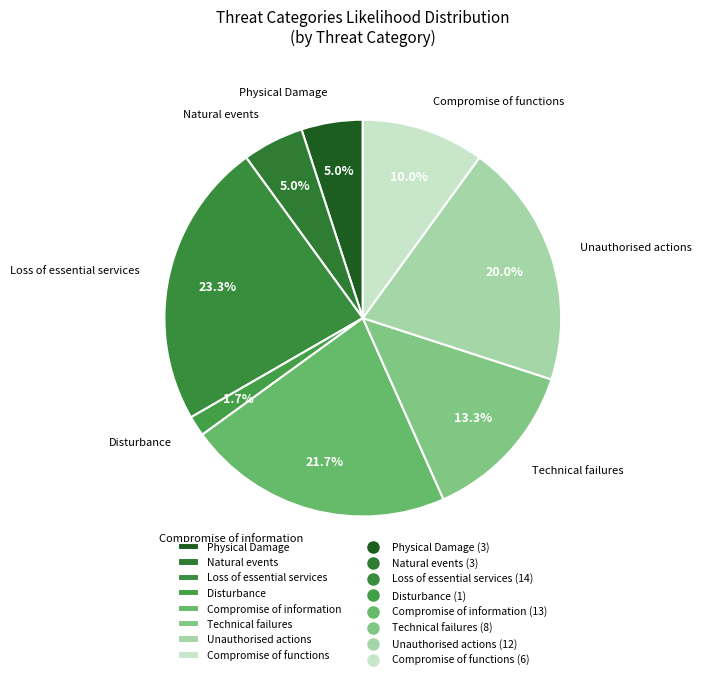

The Compromise of functions slice represents 23% of the pie. True or false?

False